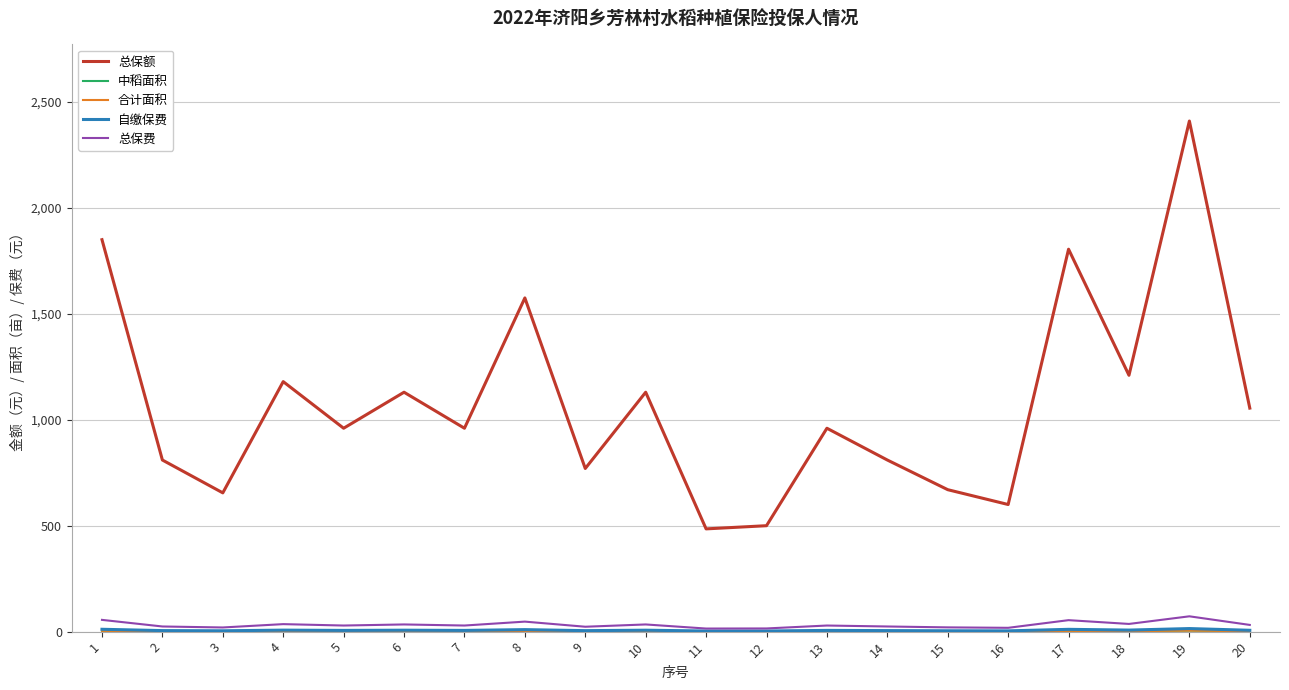

What is the difference between the maximum and minimum values in the 总保额 series?

1925.0